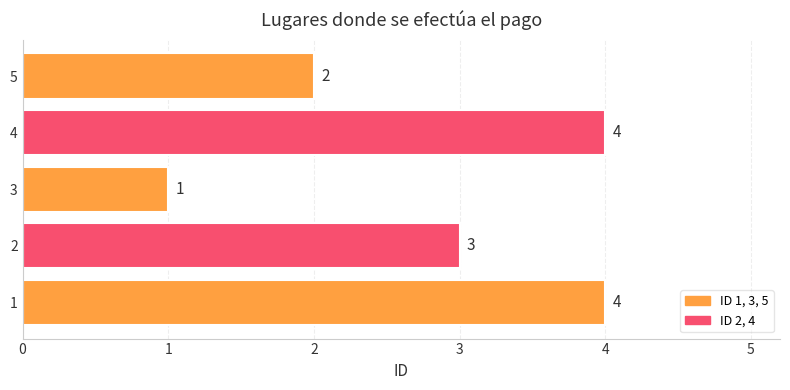

What is the maximum value shown in the chart?

4